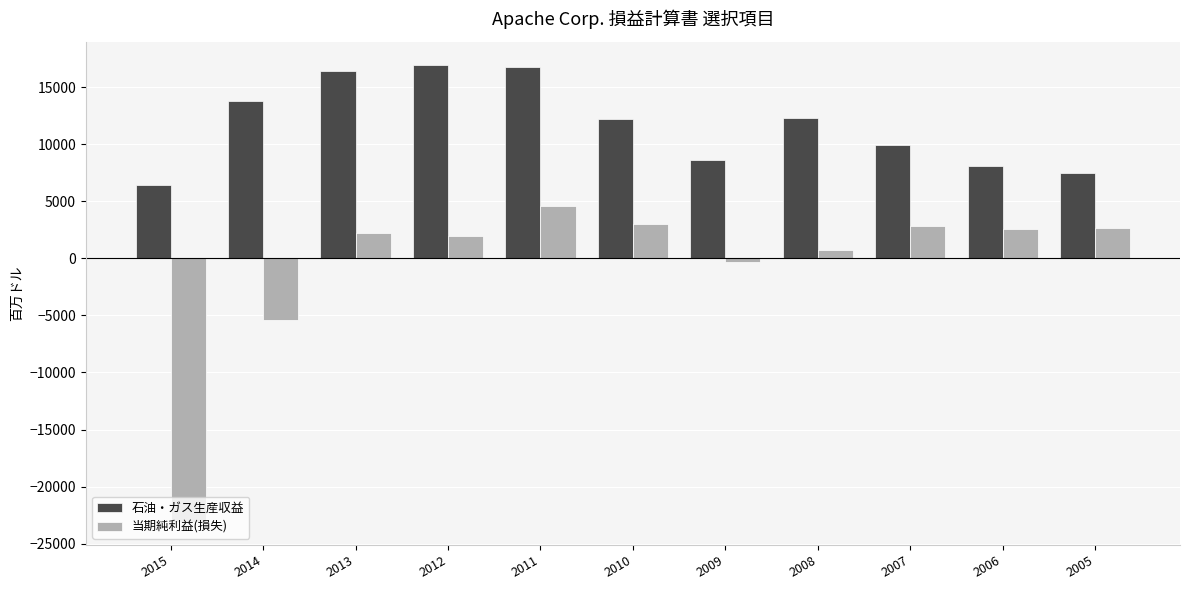

Is it true that 当期純利益(損失) equals -5403 at 2014?

True